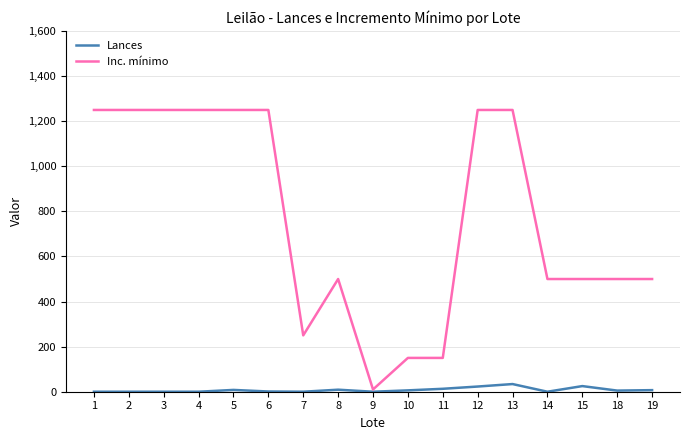

How many series are shown in this chart?

2